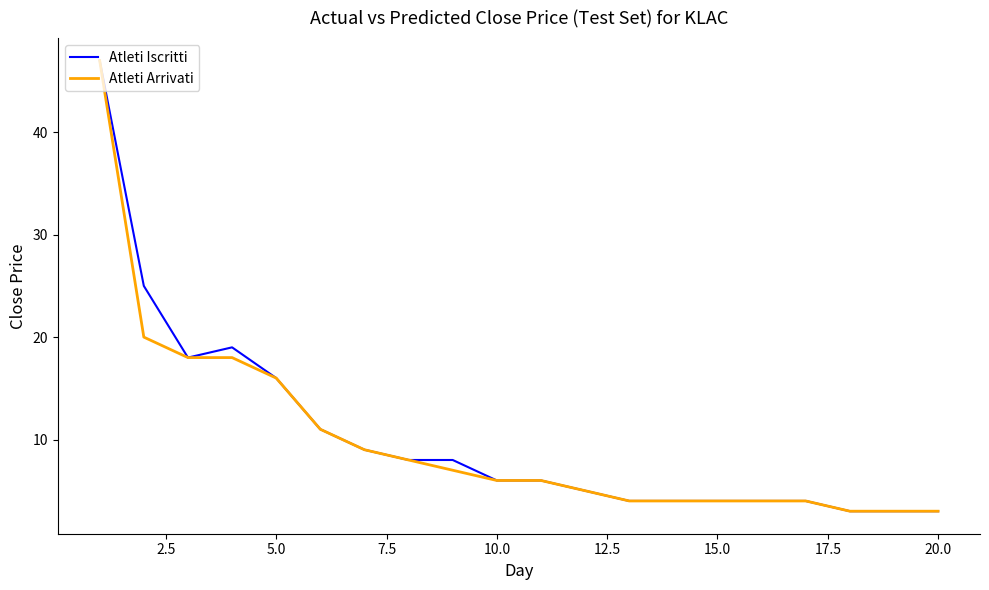

What is the lowest value of the Atleti Iscritti series?

3